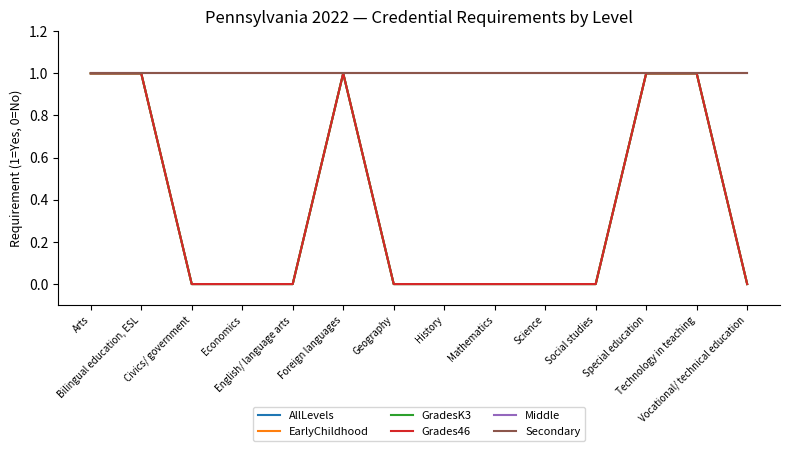

Rank the series by their maximum value, from highest to lowest.

AllLevels, EarlyChildhood, GradesK3, Grades46, Middle, Secondary